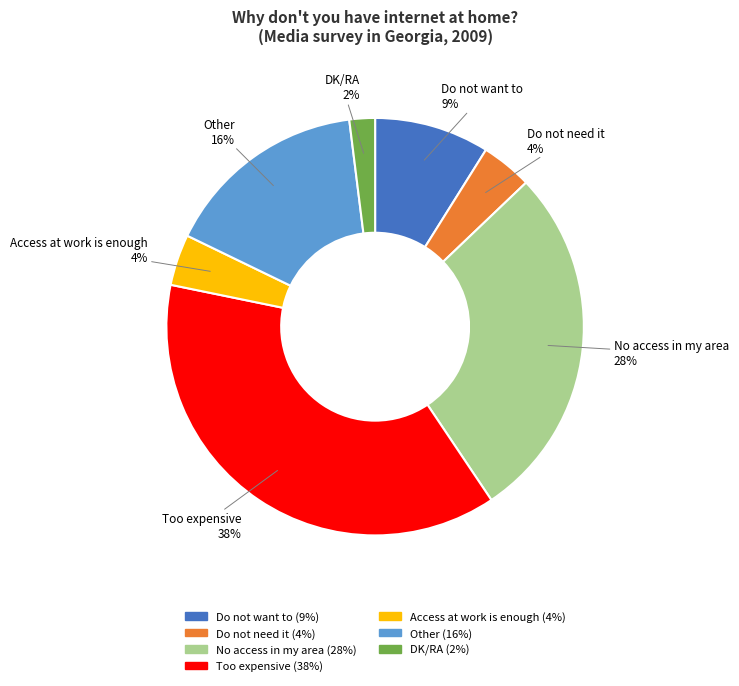

To the nearest percent, what portion does Access at work is enough represent?

4%